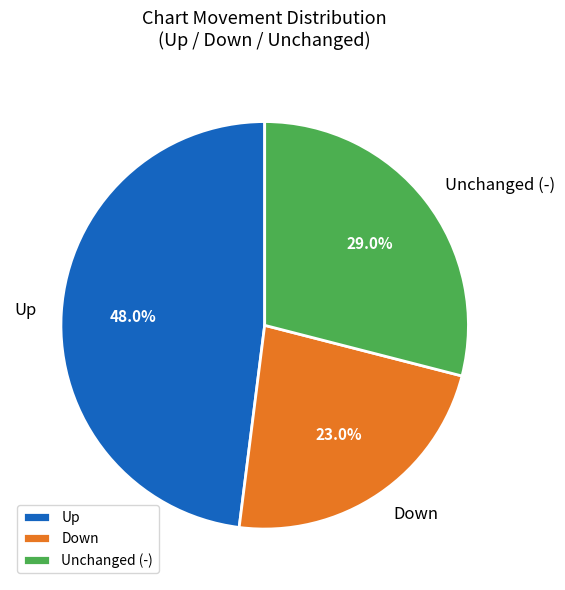

Which slice is the smallest?

Down